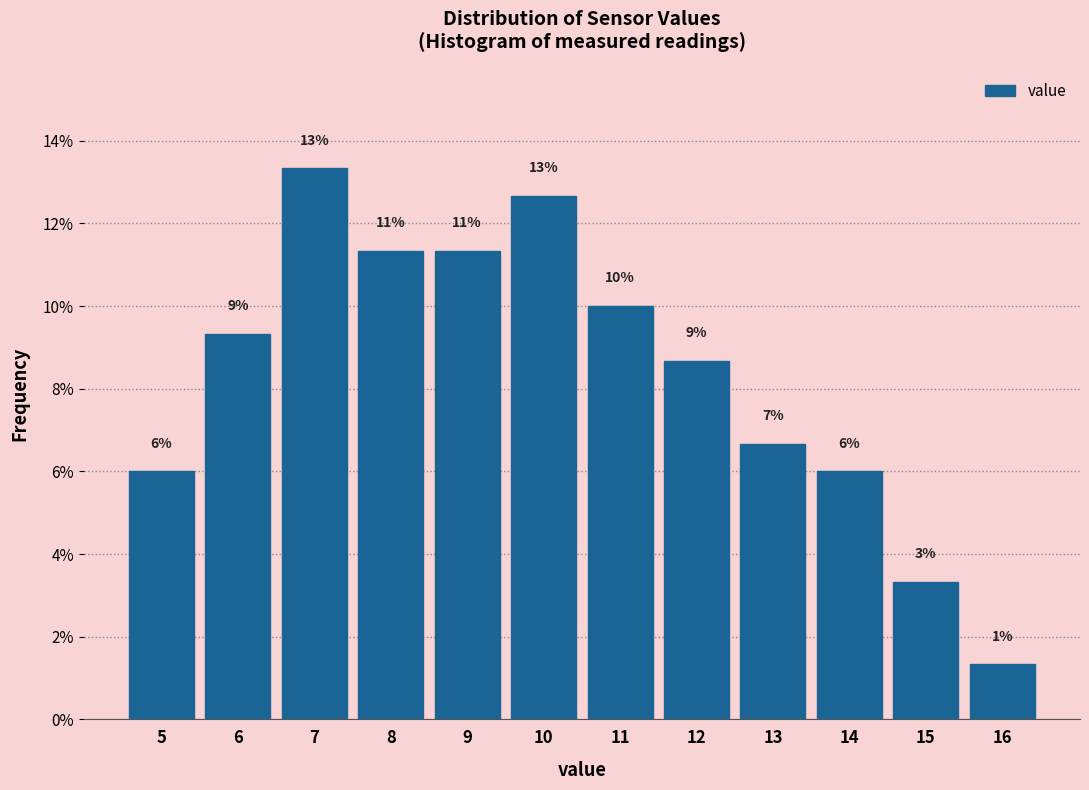

How many bars are there in total?

12